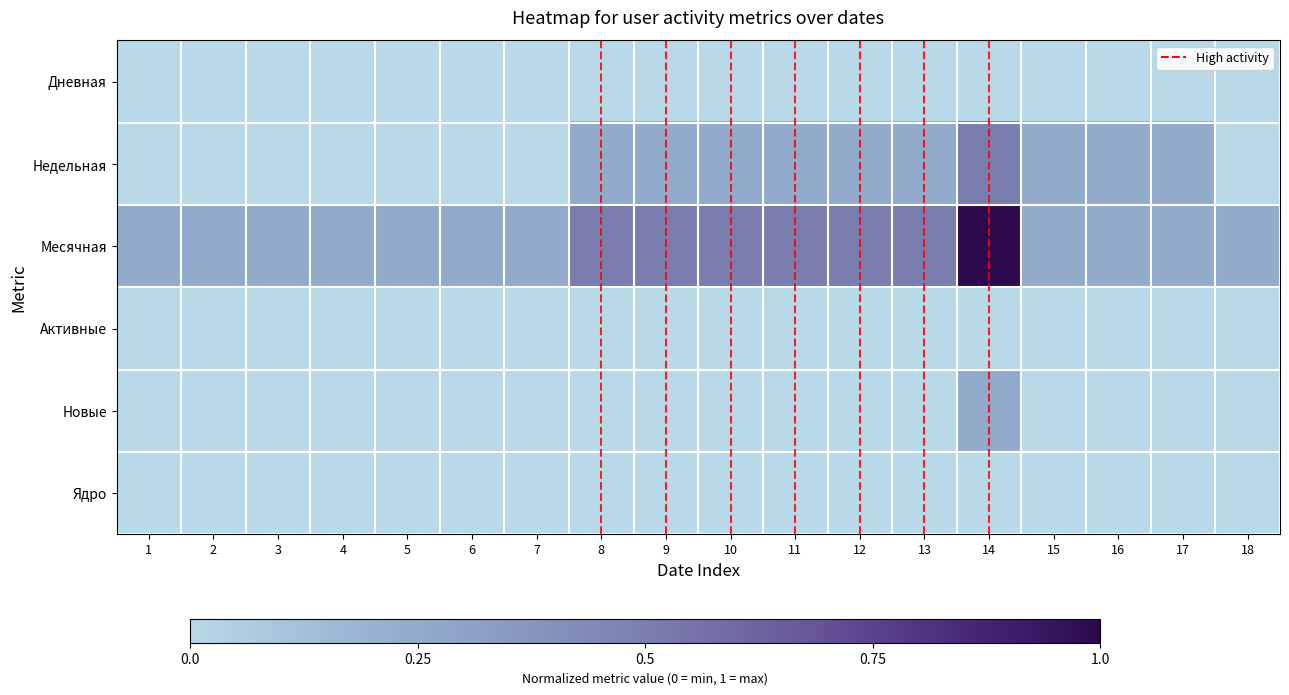

Reading left to right, transcribe all the data shown in this chart.

Дневная: 1=0.0	2=0.0	3=0.0	4=0.0	5=0.0	6=0.0	7=0.0	8=0.0	9=0.0	10=0.0	11=0.0	12=0.0	13=0.0	14=0.0	15=0.0	16=0.0	17=0.0	18=0.0
Недельная: 1=0.0	2=0.0	3=0.0	4=0.0	5=0.0	6=0.0	7=0.0	8=0.2	9=0.2	10=0.2	11=0.2	12=0.2	13=0.2	14=0.5	15=0.2	16=0.2	17=0.2	18=0.0
Месячная: 1=0.2	2=0.2	3=0.2	4=0.2	5=0.2	6=0.2	7=0.2	8=0.5	9=0.5	10=0.5	11=0.5	12=0.5	13=0.5	14=1.0	15=0.2	16=0.2	17=0.2	18=0.2
Активные: 1=0.0	2=0.0	3=0.0	4=0.0	5=0.0	6=0.0	7=0.0	8=0.0	9=0.0	10=0.0	11=0.0	12=0.0	13=0.0	14=0.0	15=0.0	16=0.0	17=0.0	18=0.0
Новые: 1=0.0	2=0.0	3=0.0	4=0.0	5=0.0	6=0.0	7=0.0	8=0.0	9=0.0	10=0.0	11=0.0	12=0.0	13=0.0	14=0.2	15=0.0	16=0.0	17=0.0	18=0.0
Ядро: 1=0.0	2=0.0	3=0.0	4=0.0	5=0.0	6=0.0	7=0.0	8=0.0	9=0.0	10=0.0	11=0.0	12=0.0	13=0.0	14=0.0	15=0.0	16=0.0	17=0.0	18=0.0